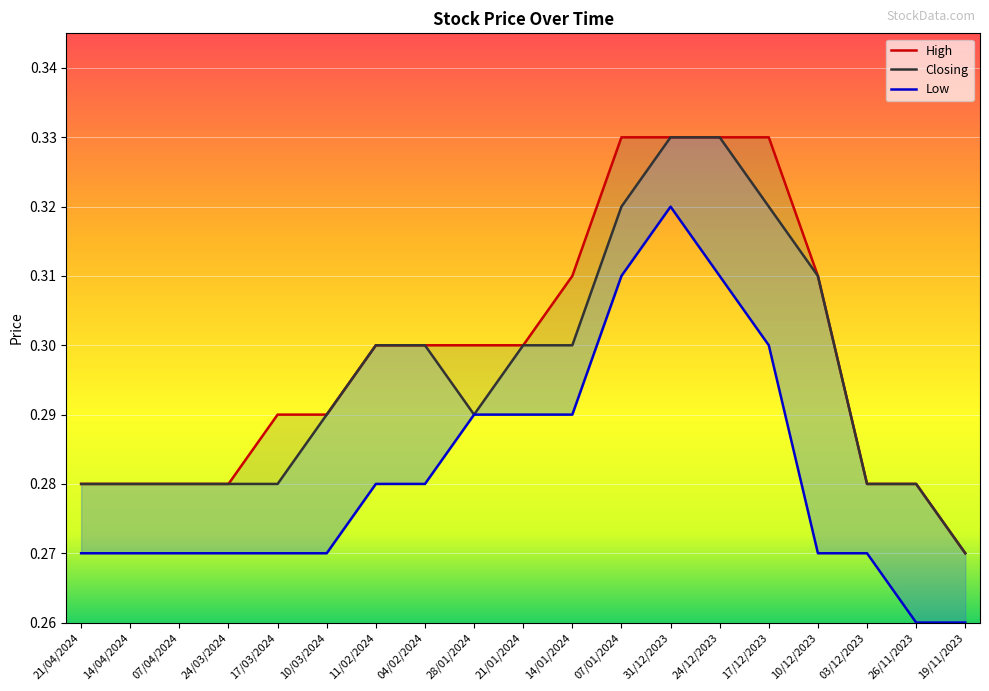

What is the total value across all series at 11/02/2024?

0.9